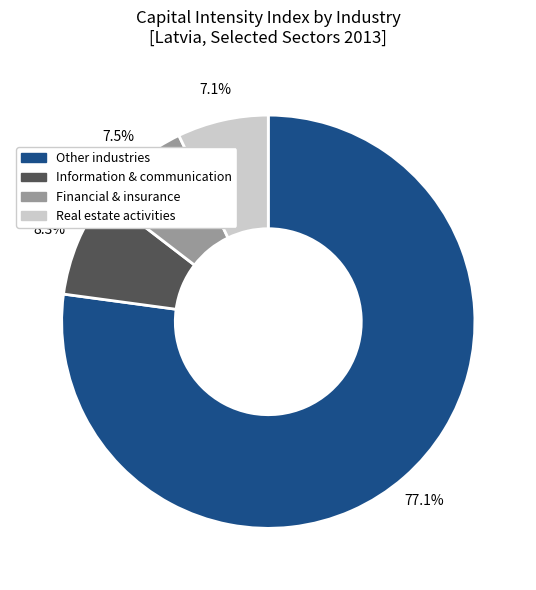

Is there any slice that represents more than half of the pie?

Yes